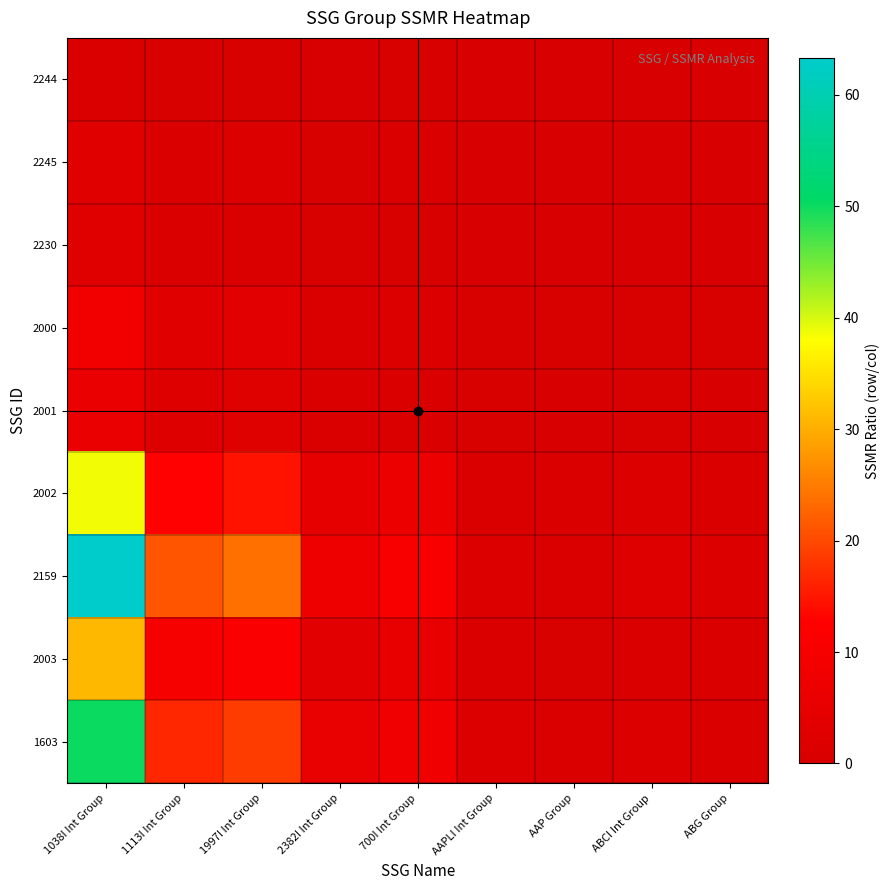

Which has a higher value, 1038I Int Group or ABCI Int Group?

1038I Int Group